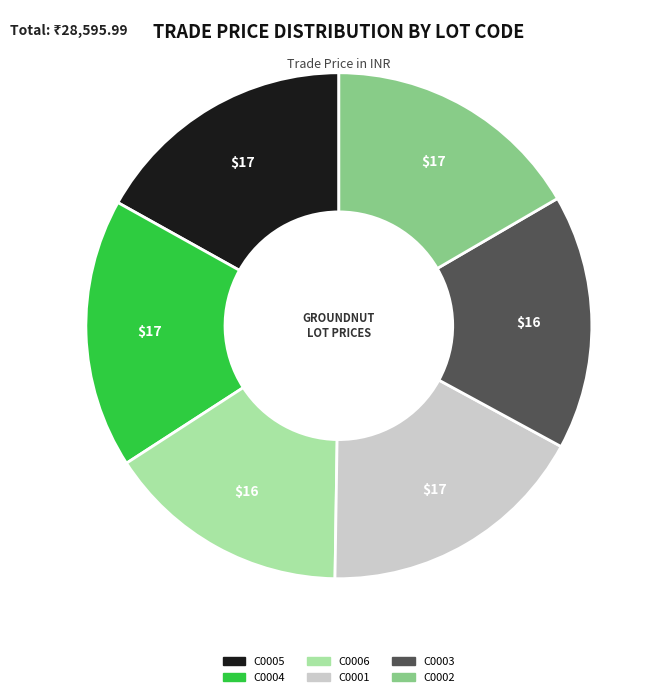

Which slice is the smallest?

C0006